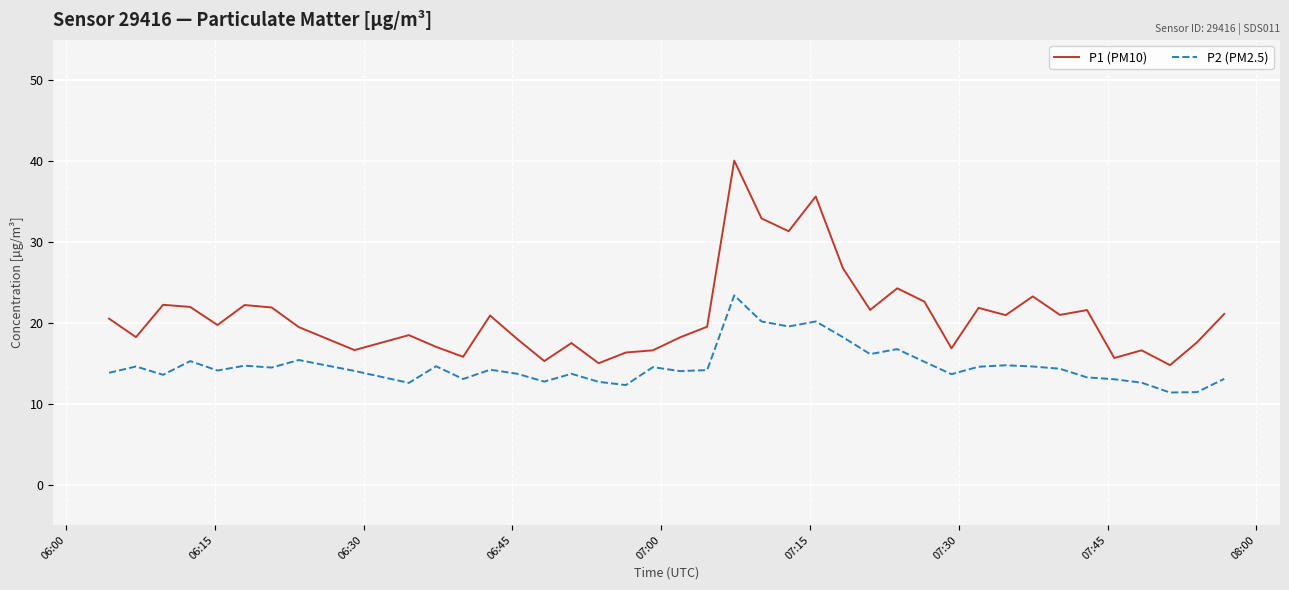

Which series has the widest spread of values?

P1 (PM10)